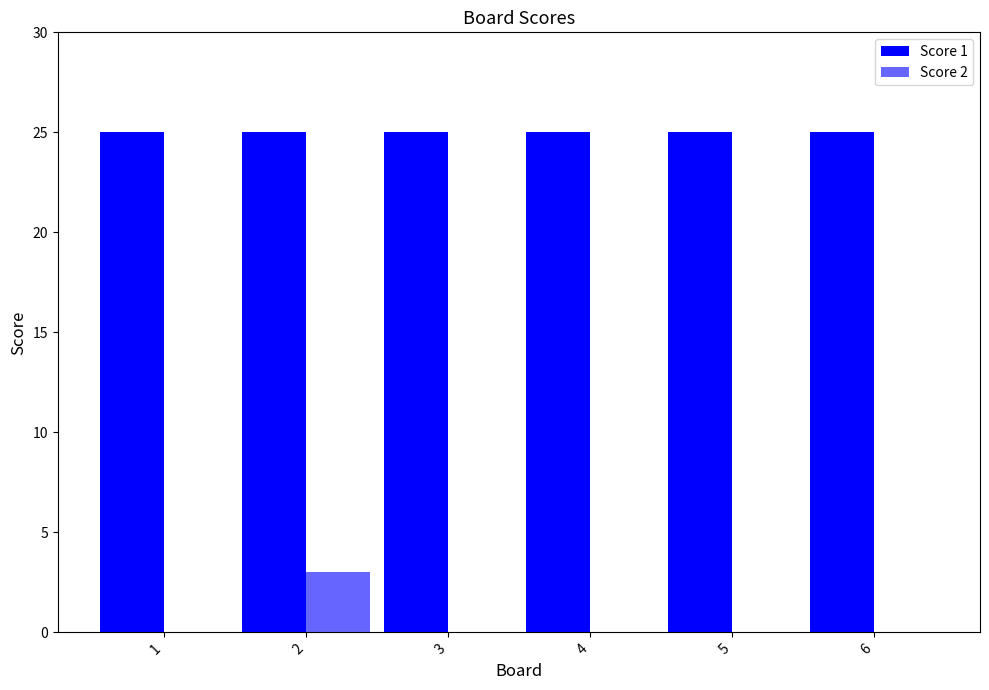

How many data points does each series have?

6